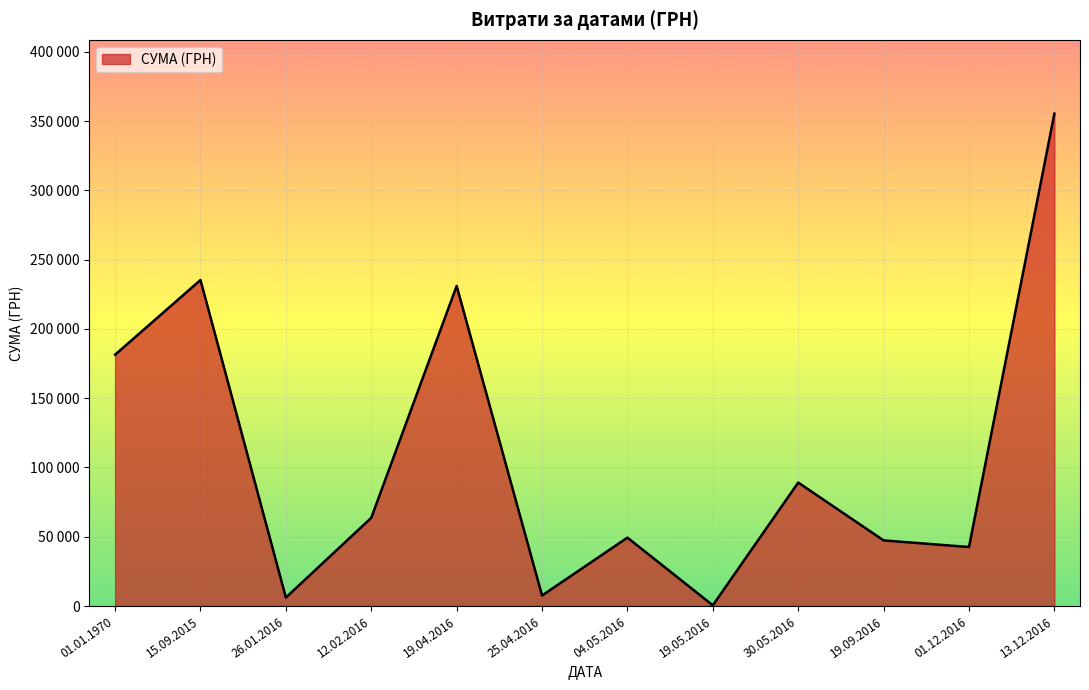

Which has a higher value, 01.12.2016 or 04.05.2016?

04.05.2016